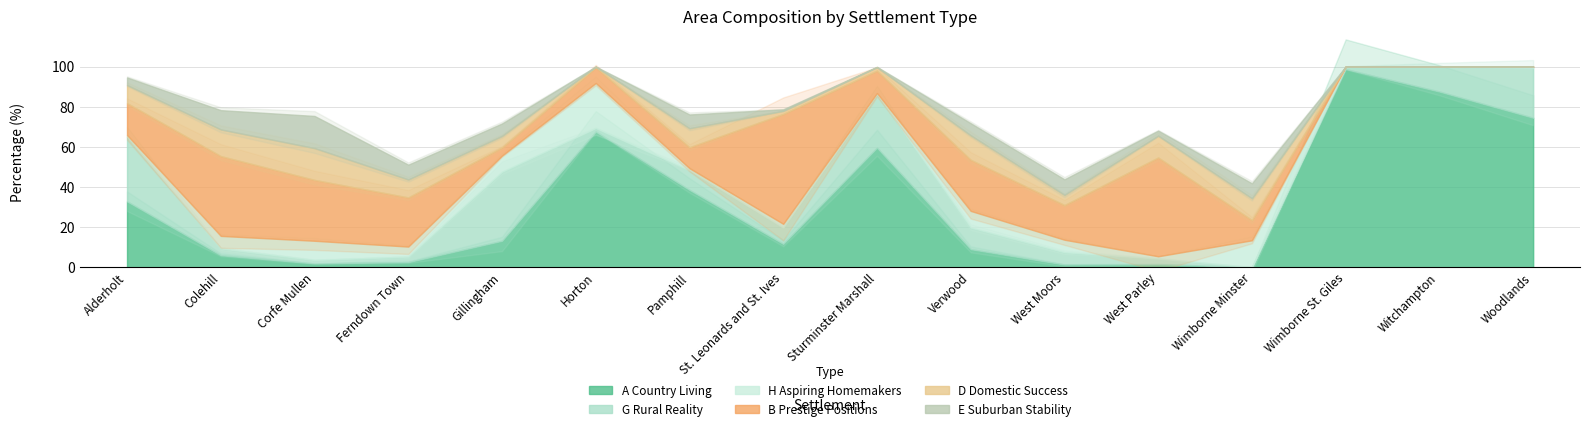

True or false: B Prestige Positions has a value of 49.2 at West Parley.

True